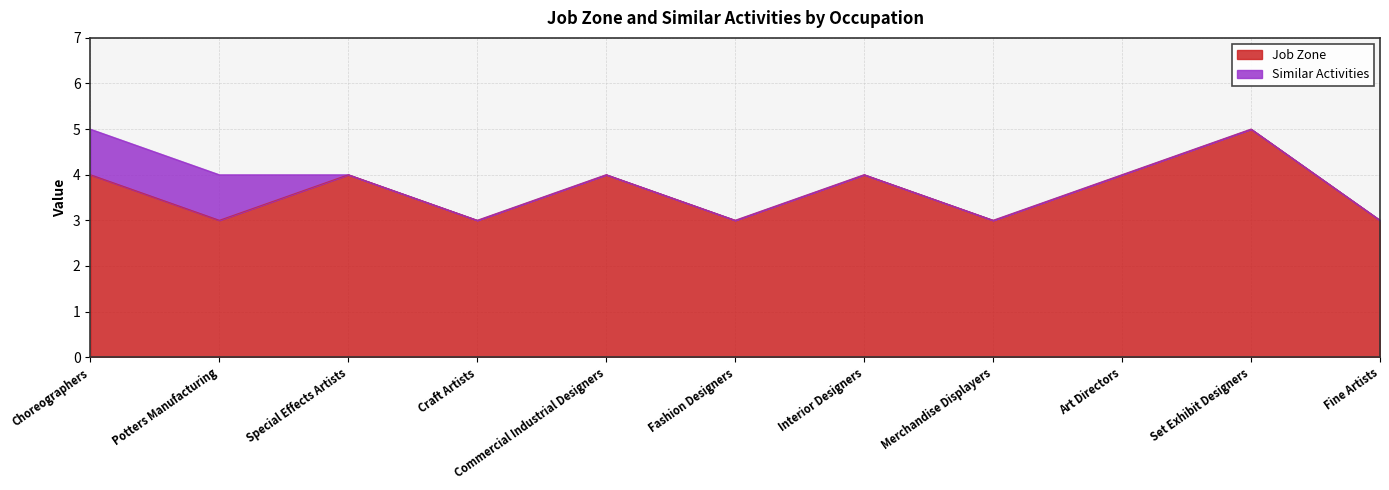

What is the change in value from Potters Manufacturing to Art Directors?

+1